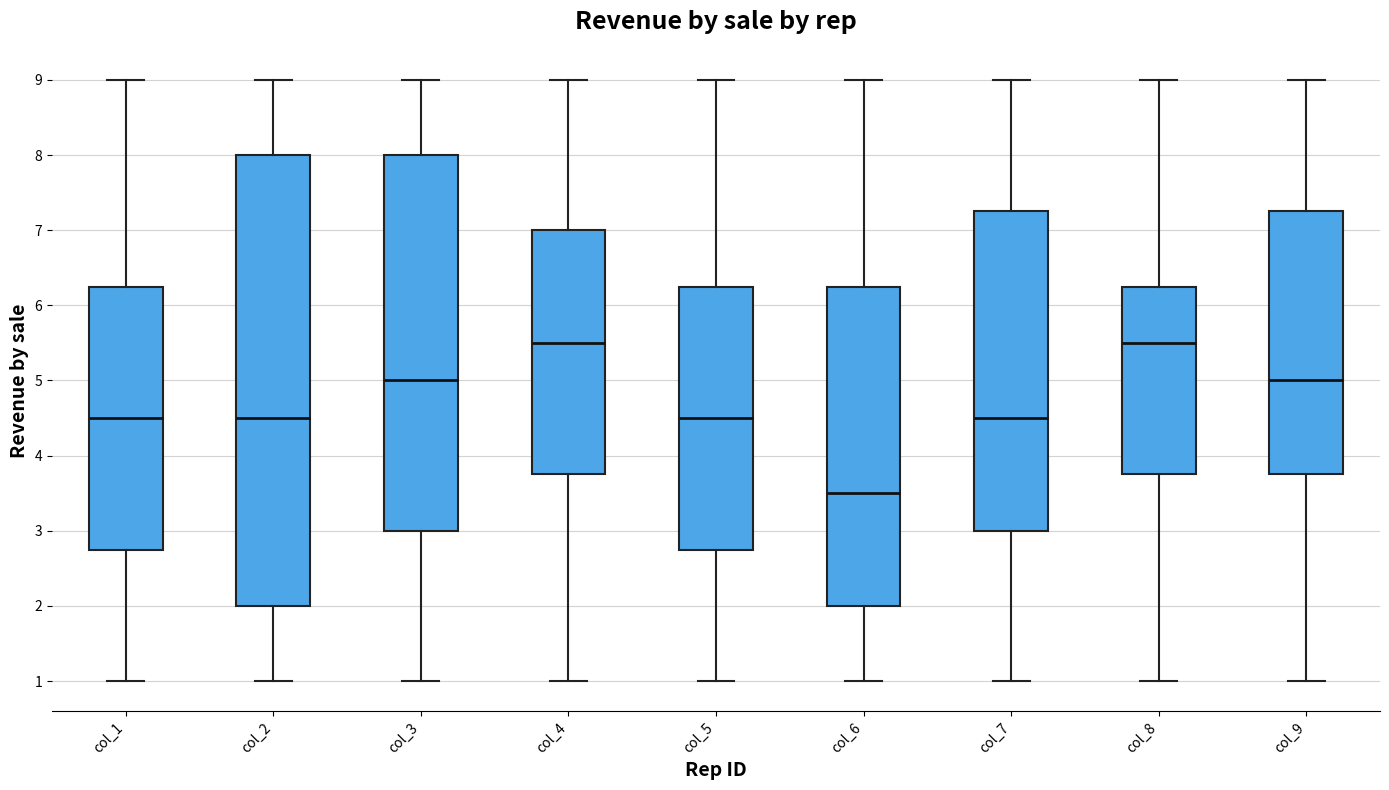

Where does the upper whisker of the box for col_4 end on the y-axis? The values are not printed on the chart, so give them approximately, as read against the axis.

9.0